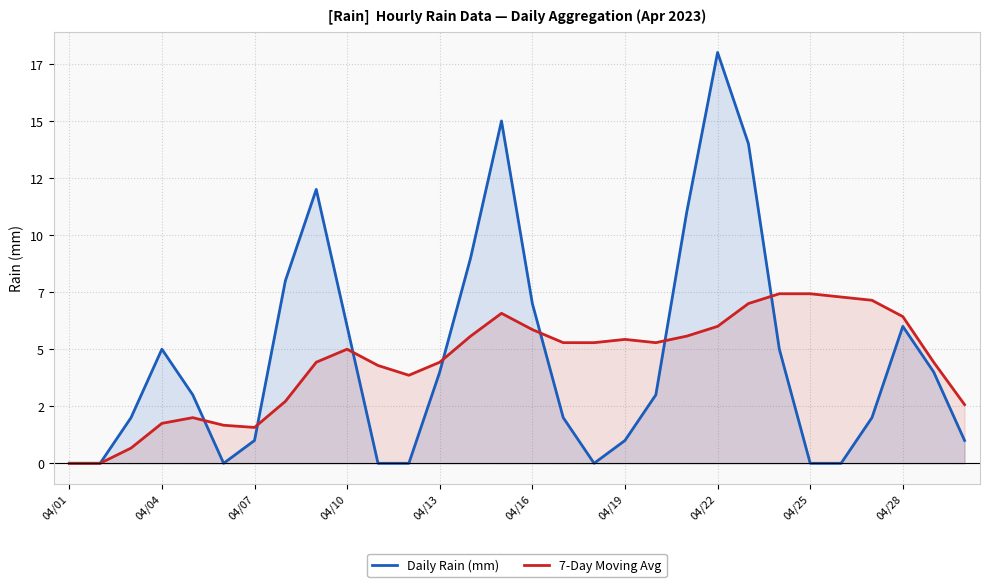

How many values in the 7-Day Moving Avg series are below 5?

14